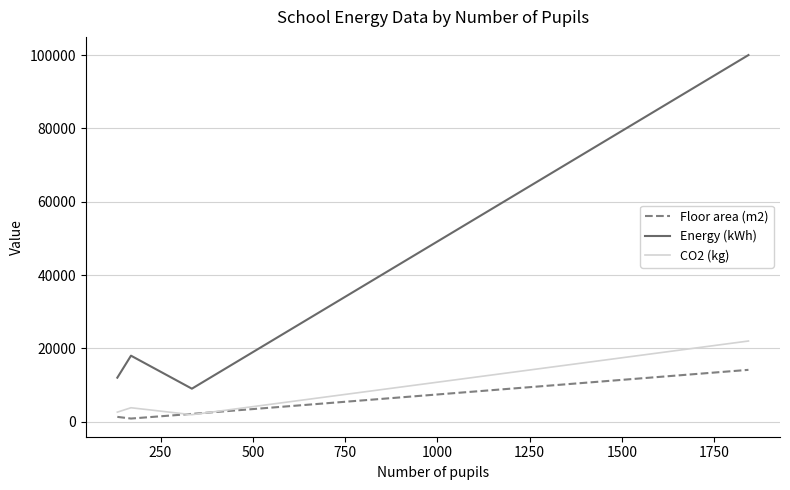

At how many categories does at least one series exceed 40872?

1